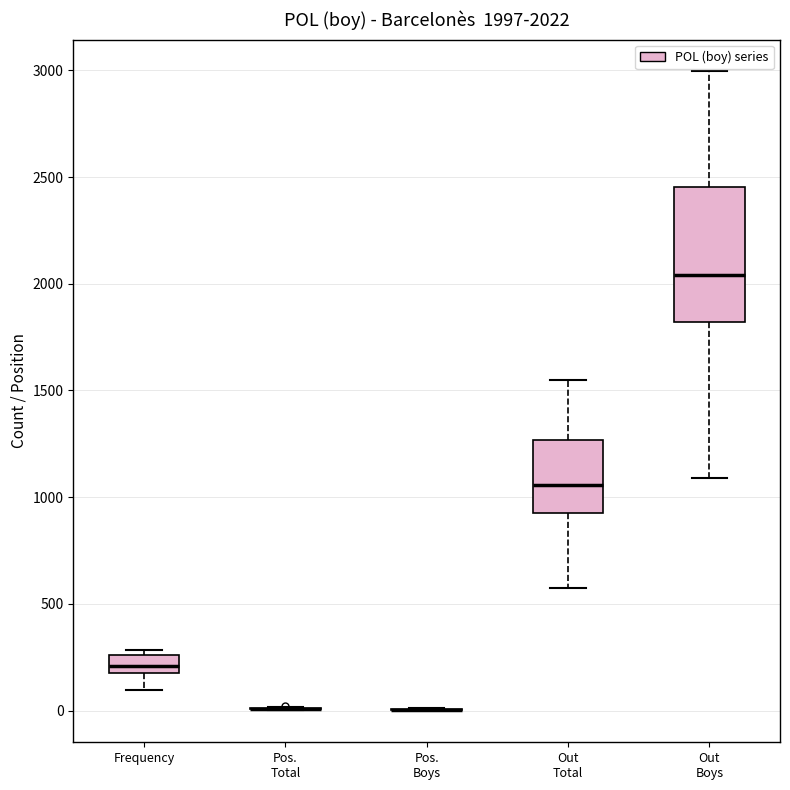

Comparing the boxes themselves (not the whiskers), which one is the tallest?

Out Boys